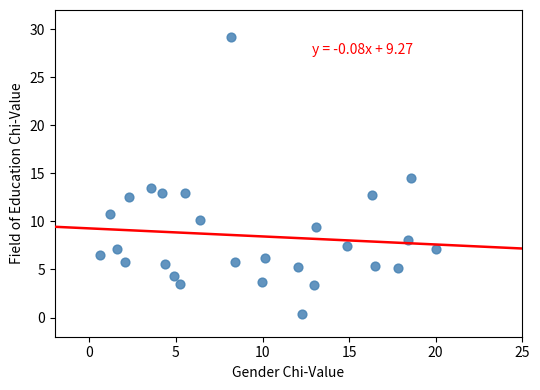

What is the range of X values (max minus min)?

19.4